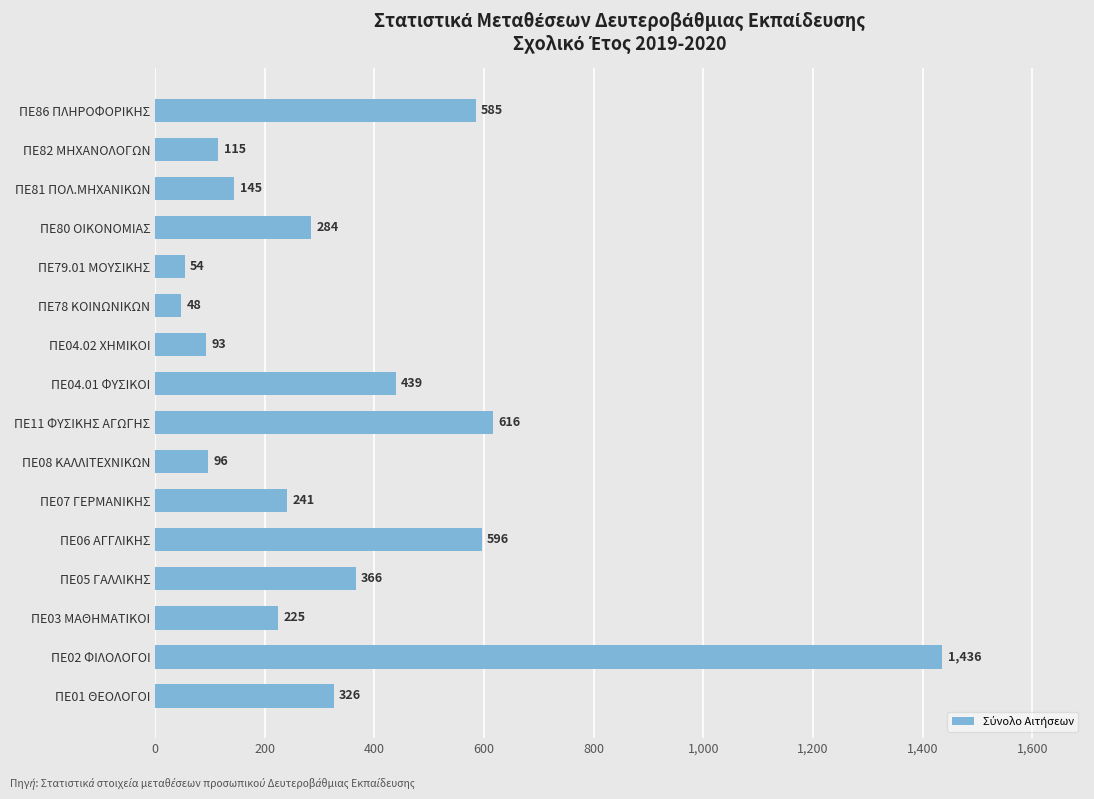

Reading top to bottom, what are all the values shown in this chart?

585	115	145	284	54	48	93	439	616	96	241	596	366	225	1436	326